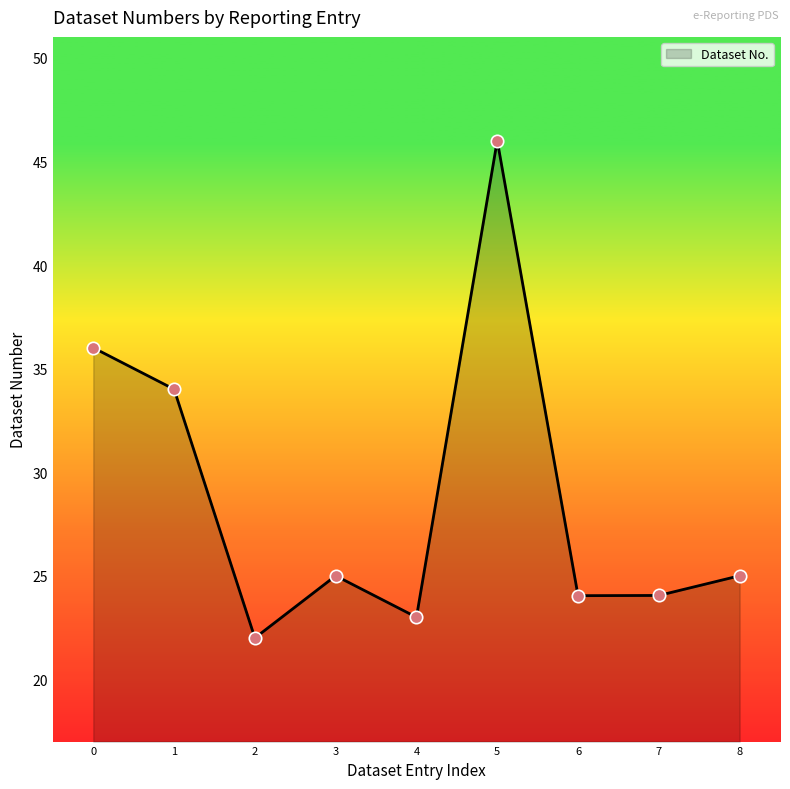

What is the change in value from 1 to 6?

-10.0